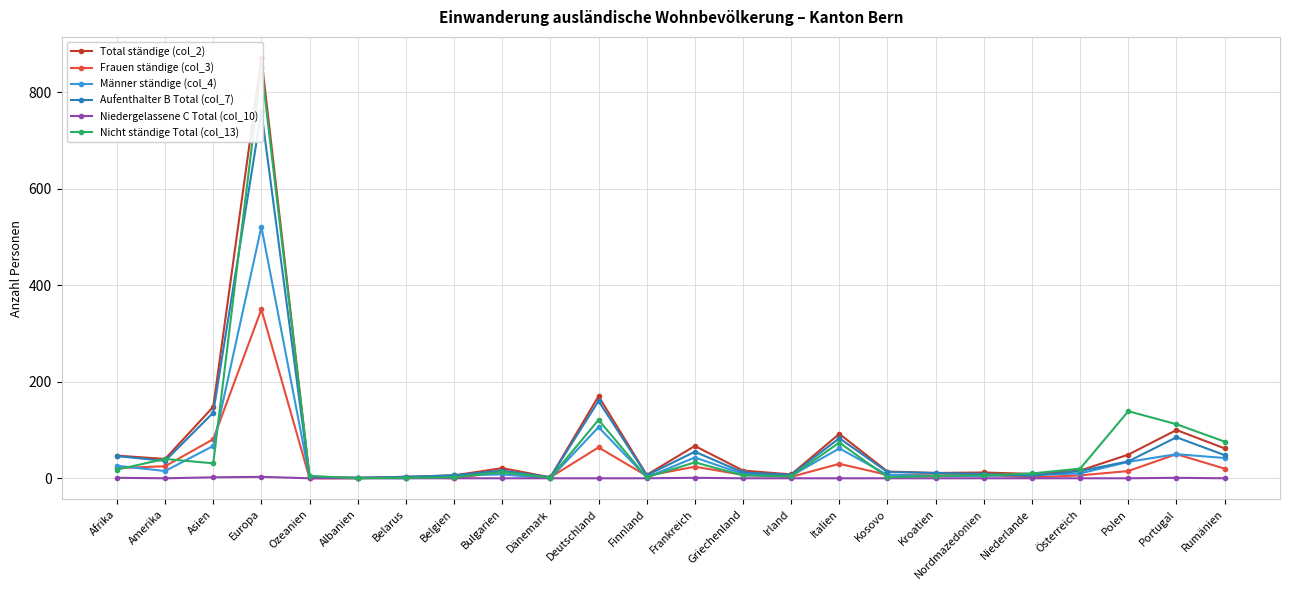

Between Europa and Niederlande, which series saw the biggest shift?

Total ständige (col_2)